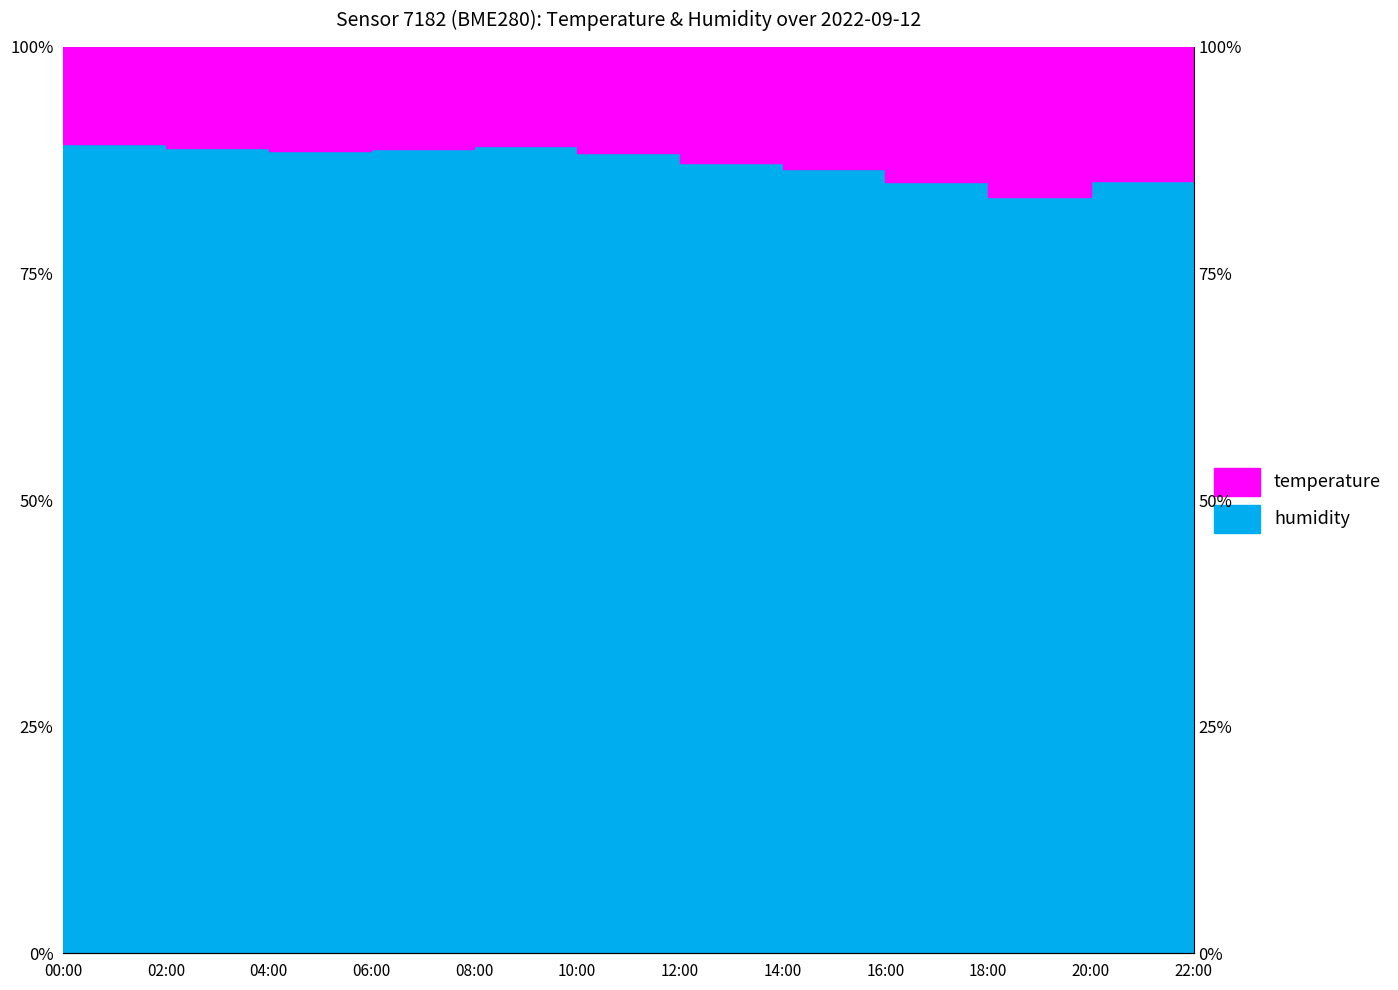

What is the value of the 6th point from the left?

88.3